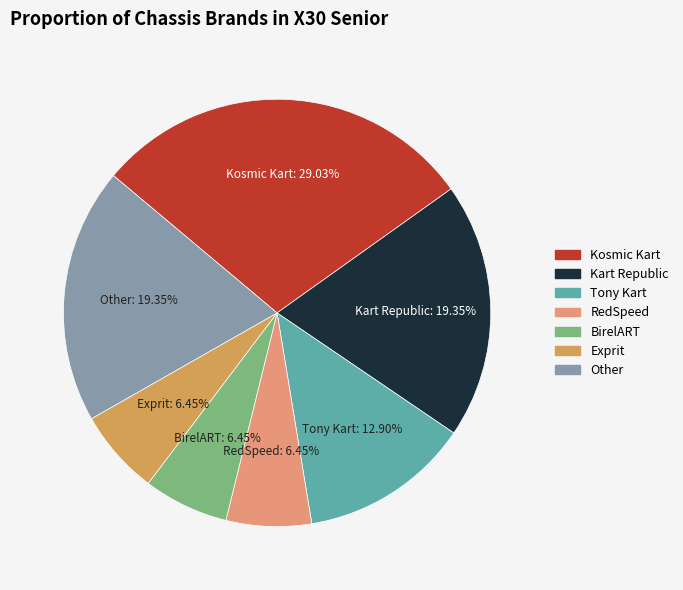

Does any single category account for the majority?

No